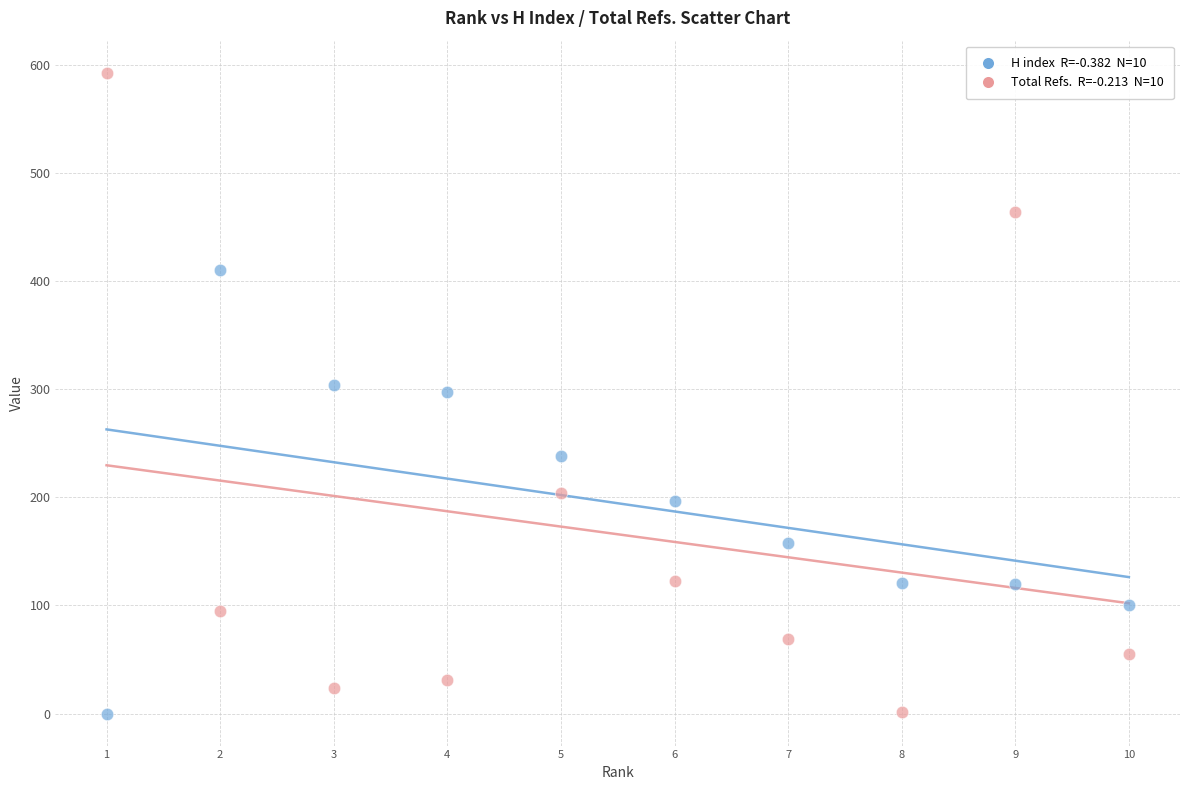

Across all data points, what is the range of Y values (max minus min)?

593